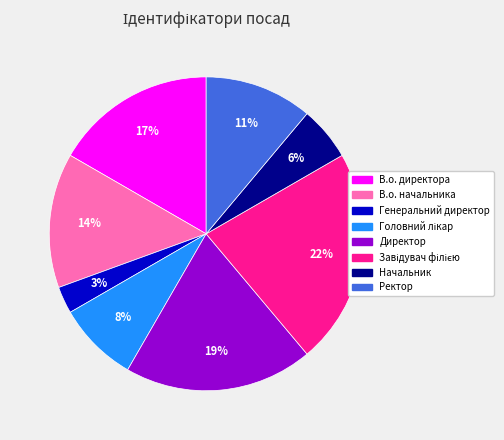

Which has a higher value, Директор or В.о. директора?

Директор